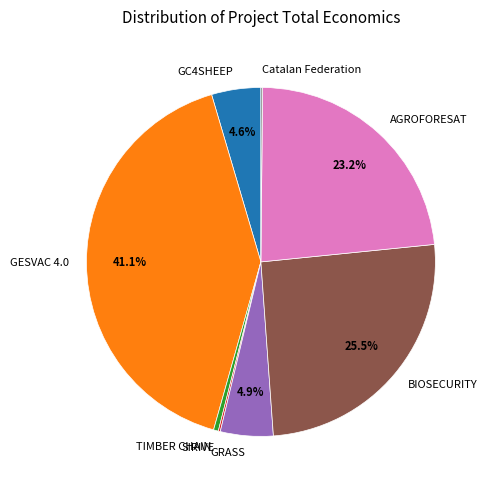

Combined, do GC4SHEEP and BIOSECURITY account for over 50%?

No